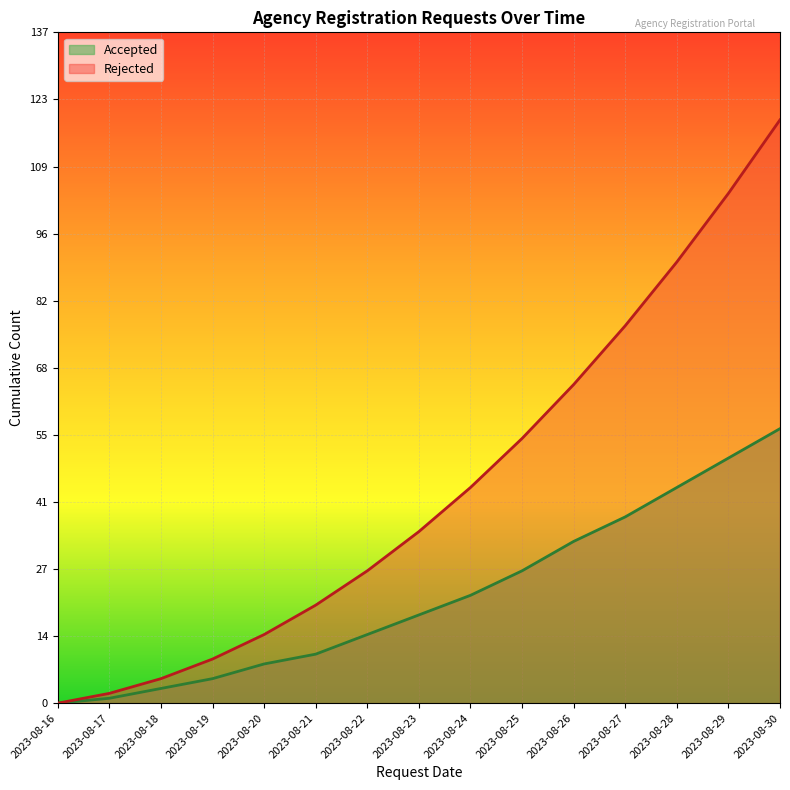

Count the number of categories in the chart.

15